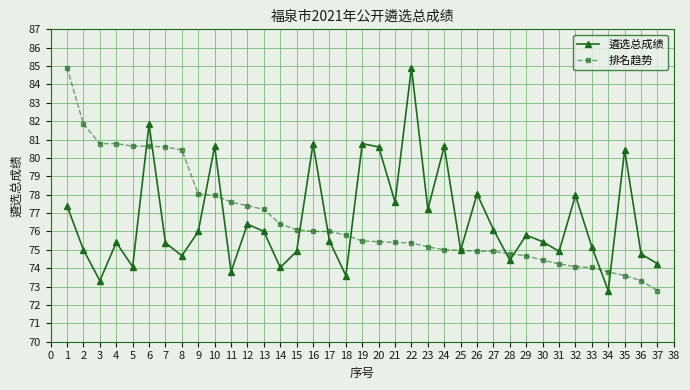

What is the value of the 遴选总成绩 point at the 5th from the left?

74.1